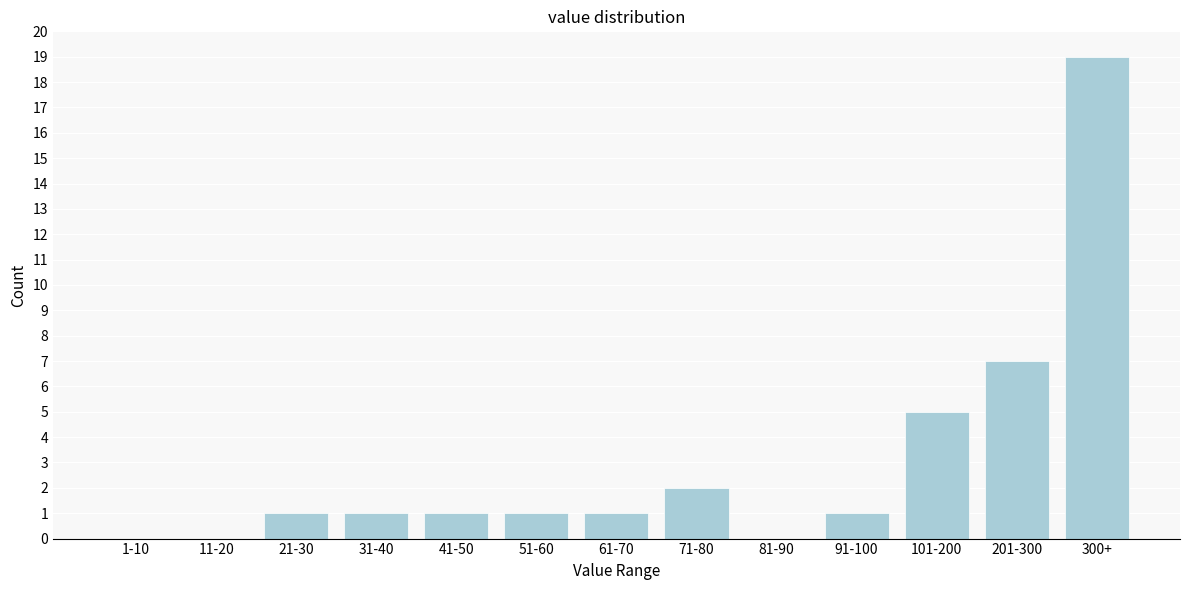

Reading left to right, what are all the values shown in this chart?

1-10=0	11-20=0	21-30=1	31-40=1	41-50=1	51-60=1	61-70=1	71-80=2	81-90=0	91-100=1	101-200=5	201-300=7	300+=19